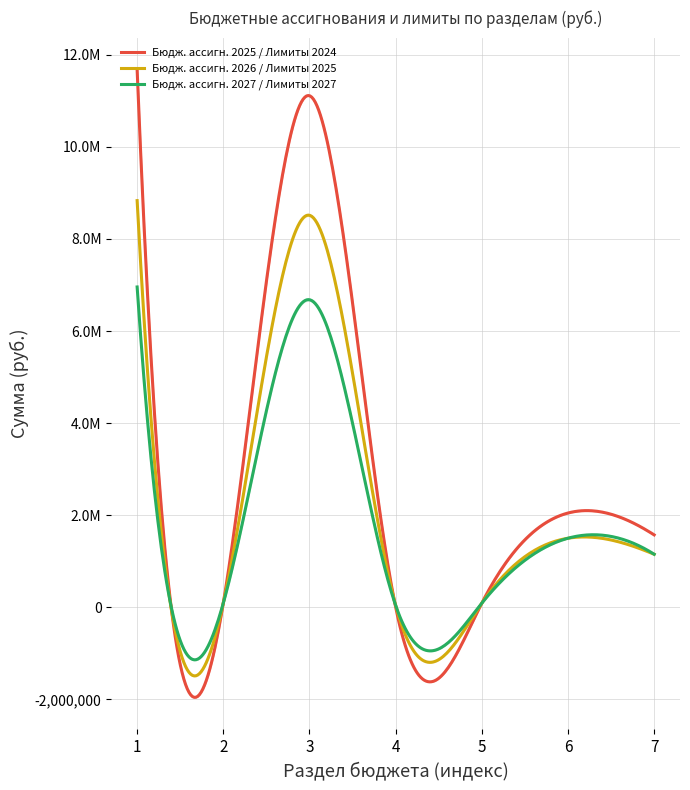

Which series has the largest total across all categories?

Бюдж. ассигн. 2025